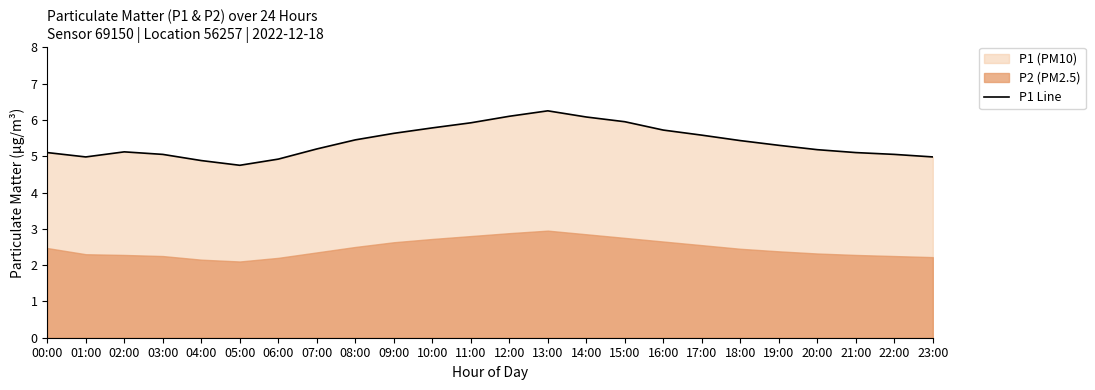

How many interior local peaks (higher than both neighbors) does the data have?

2